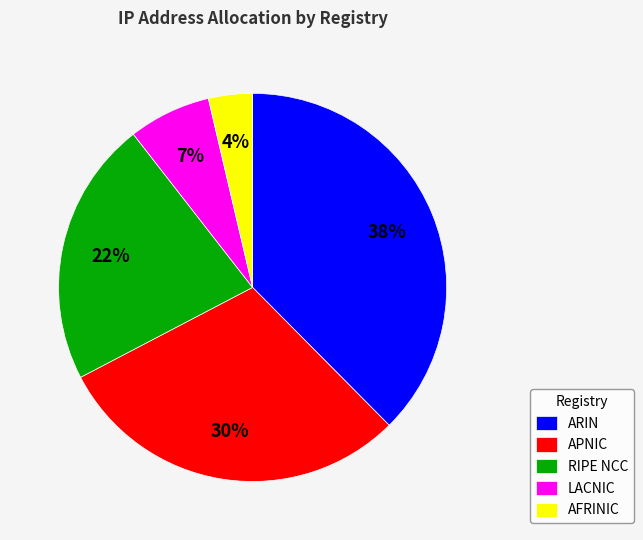

Do LACNIC and RIPE NCC together represent more than half of the pie?

No